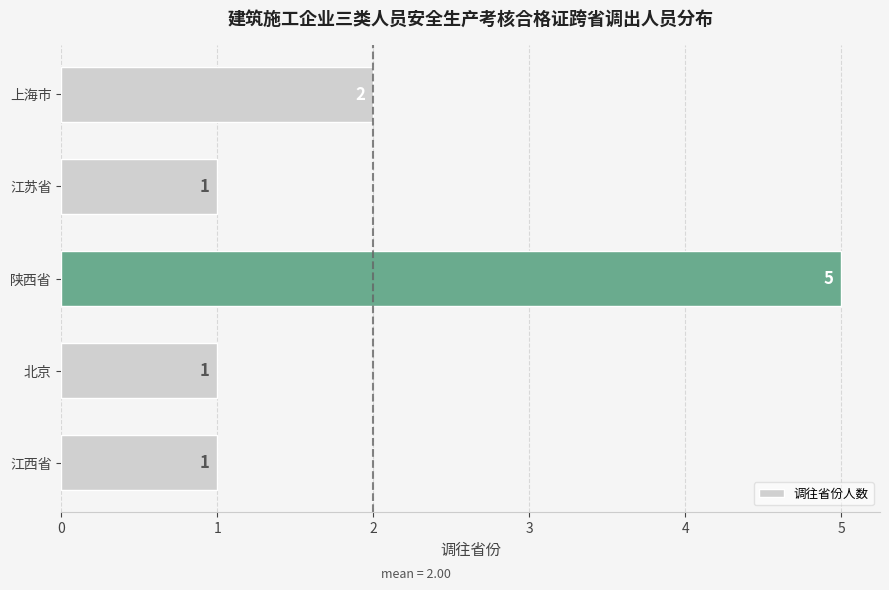

Are the bars grouped side by side (vs. stacked)?

No